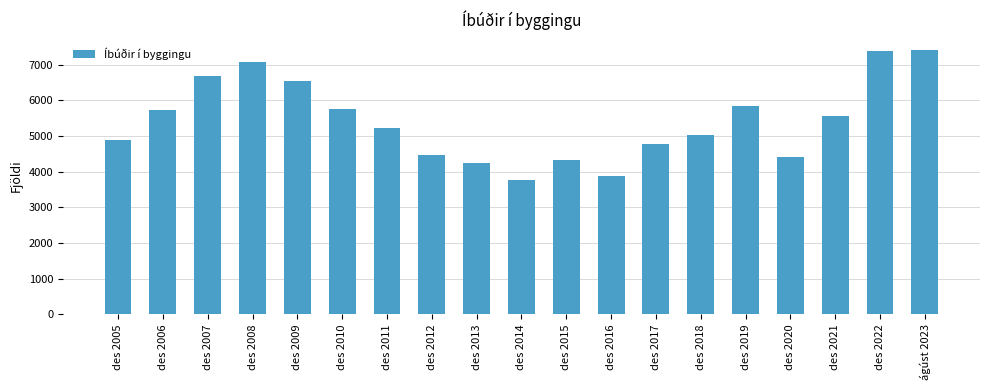

What is the label of the 14th bar from the right?

des 2010